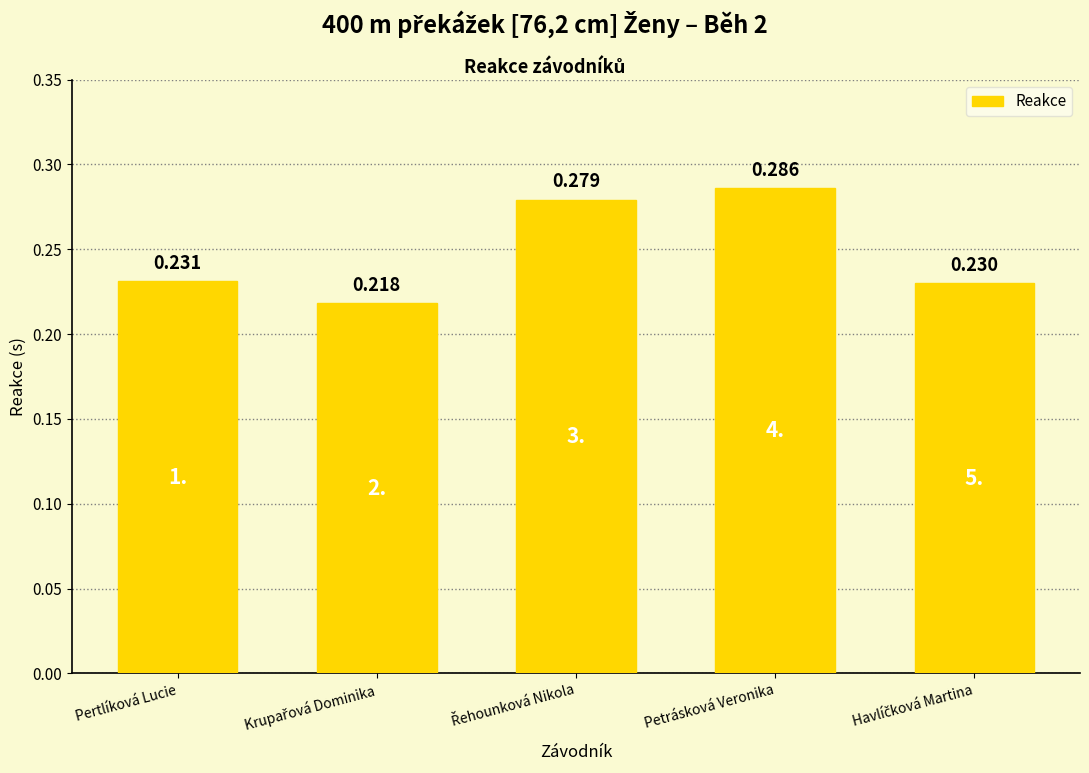

The value at Petrásková Veronika is 0.5. True or false?

False